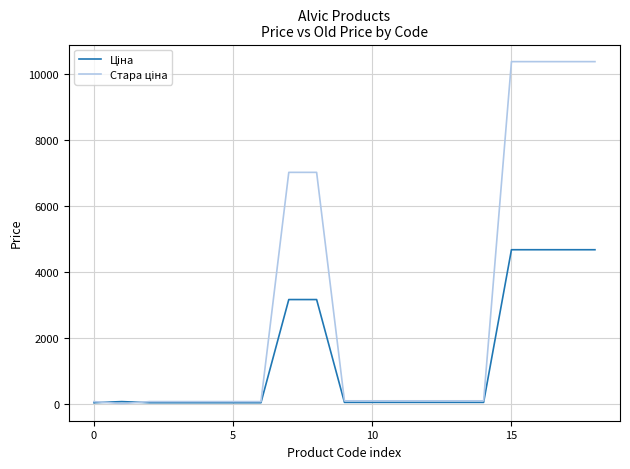

Does the chart display data point markers on the line(s)?

No